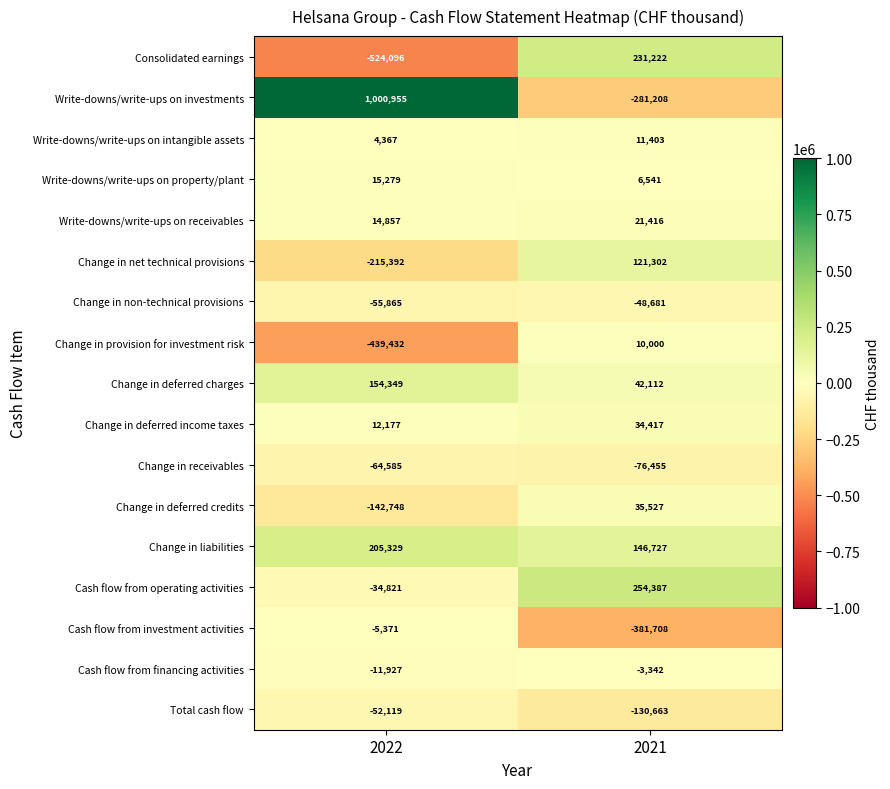

Read the Cash flow from financing activities value at 2022, to the nearest 100.

-11900